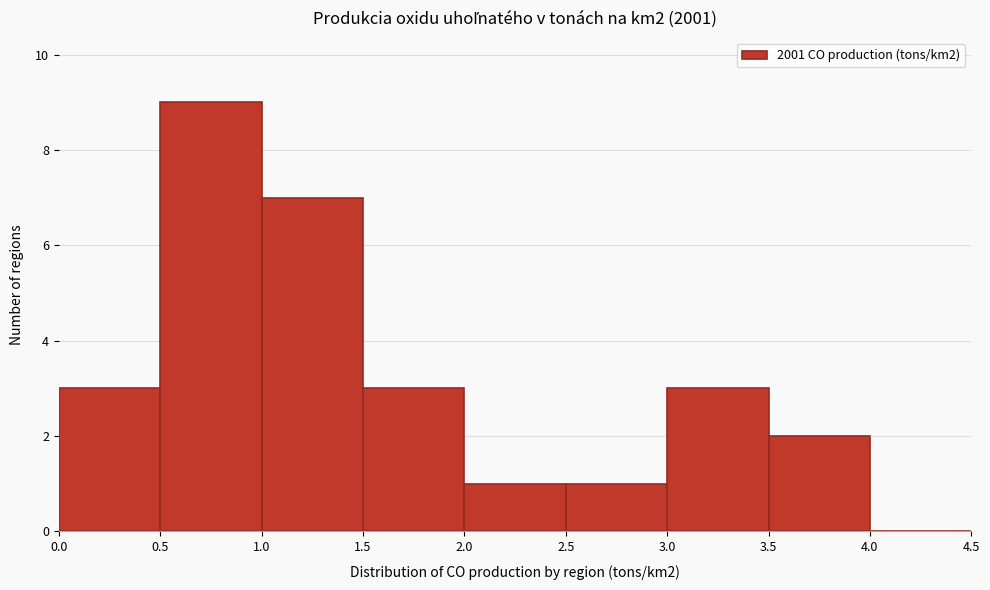

Reading left to right, transcribe this chart: for each bar, give the range it covers on the x-axis and its height. The values are not printed on the chart, so give them approximately, as read against the axis.

0.0 to 0.5: 3
0.5 to 1.0: 9
1.0 to 1.5: 7
1.5 to 2.0: 3
2.0 to 2.5: 1
2.5 to 3.0: 1
3.0 to 3.5: 3
3.5 to 4.0: 2
4.0 to 4.5: 0